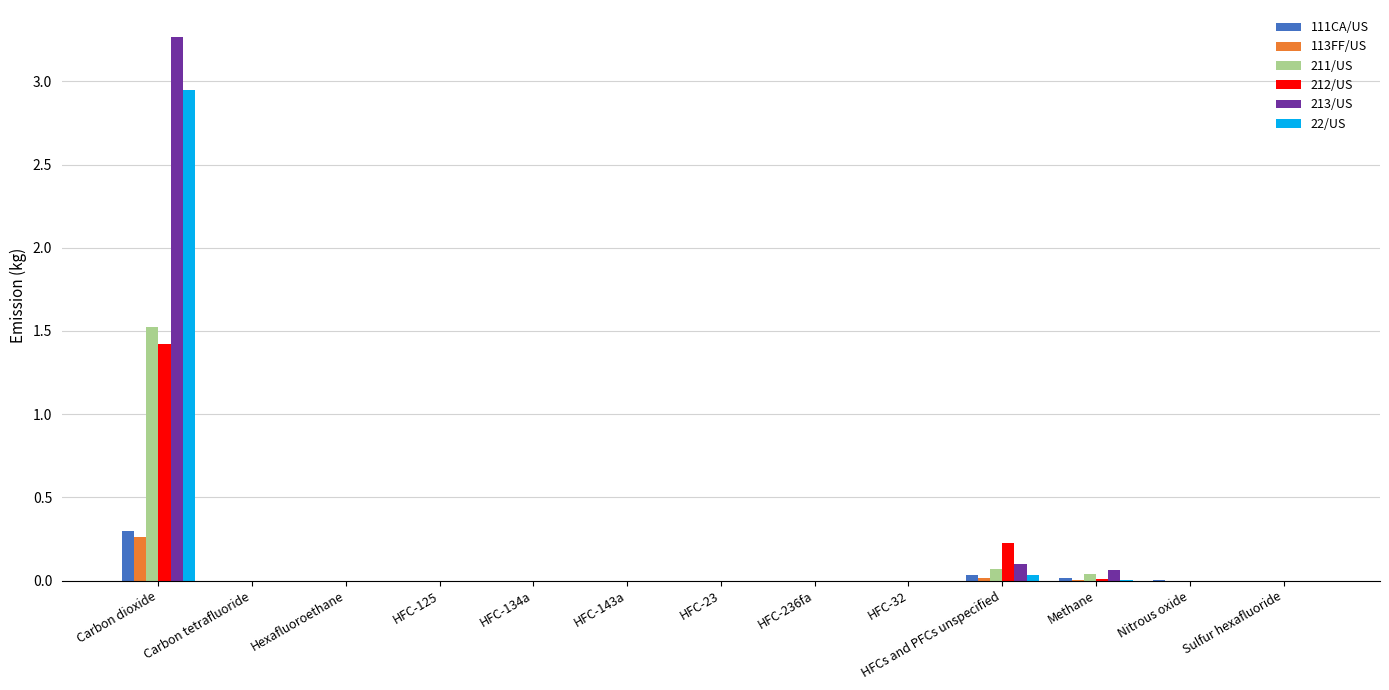

Is it true that 111CA/US equals 0.0 at Sulfur hexafluoride?

True